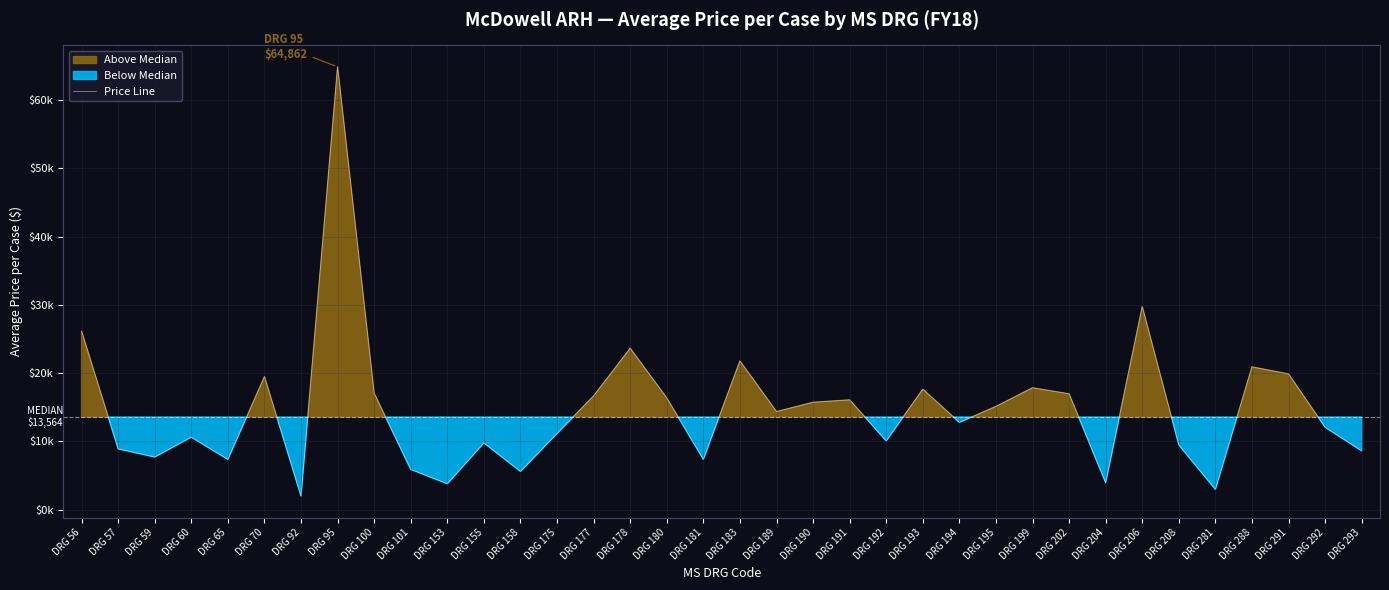

What is the sum of the values at DRG 292 and DRG 190?

27761.1